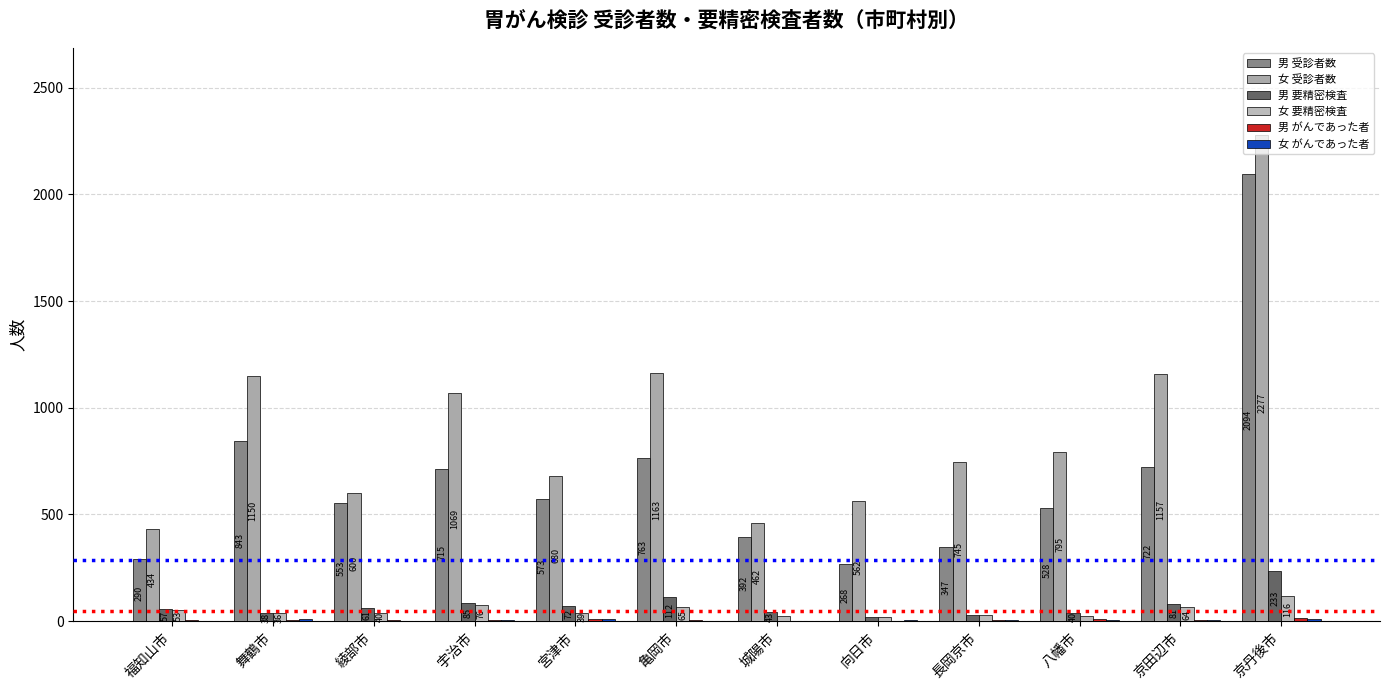

Is it true that 男 受診者数 equals 553 at 綾部市?

True